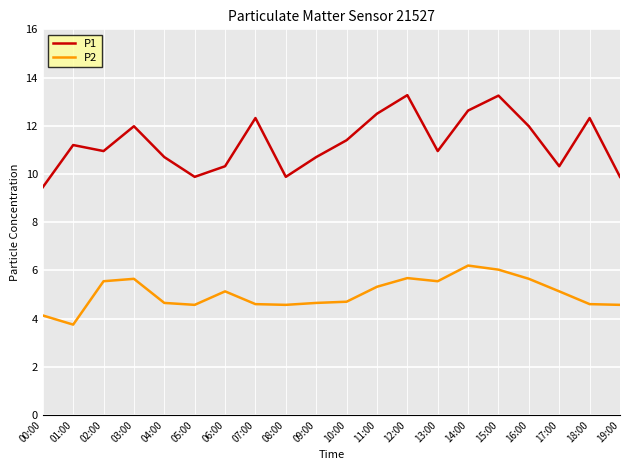

Rank the series at 15:00 from lowest to highest value.

P2, P1